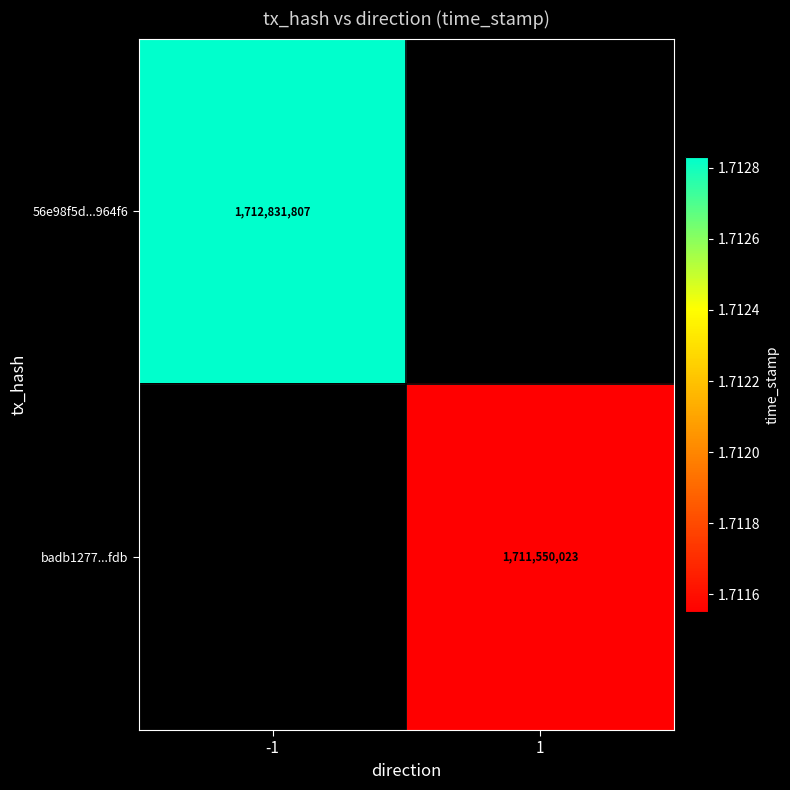

Is the value of badb1277...fdb at 1 greater than the value of 56e98f5d...964f6 at -1?

No